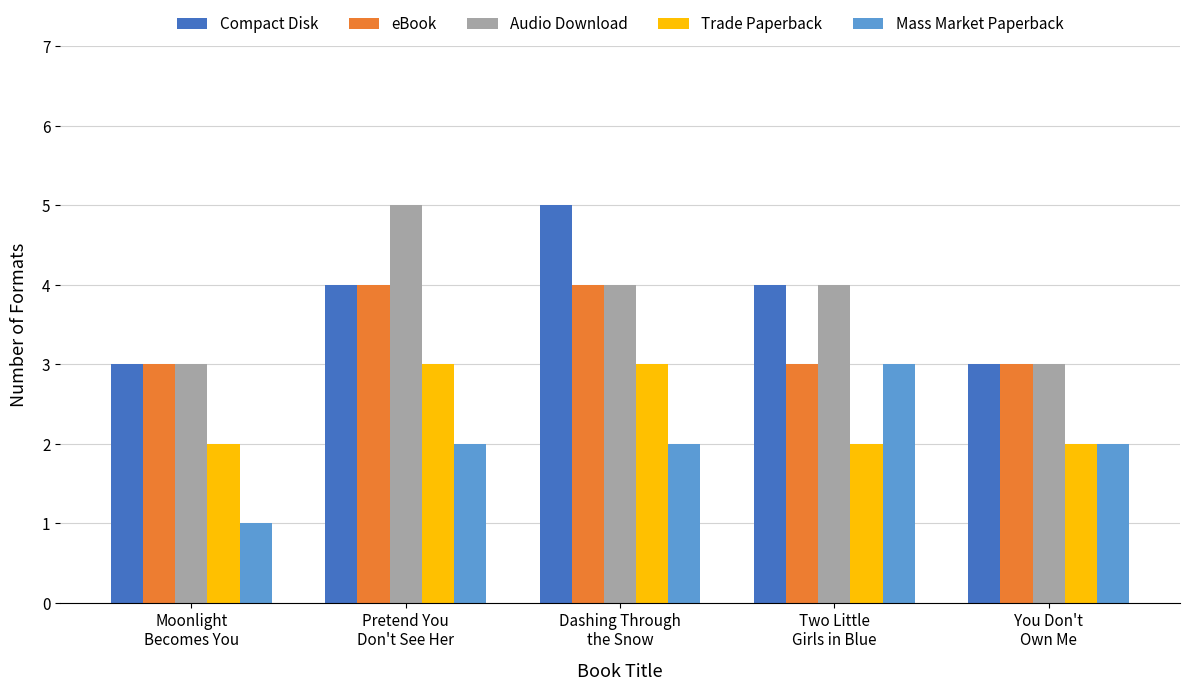

What is the lowest value of the eBook series?

3